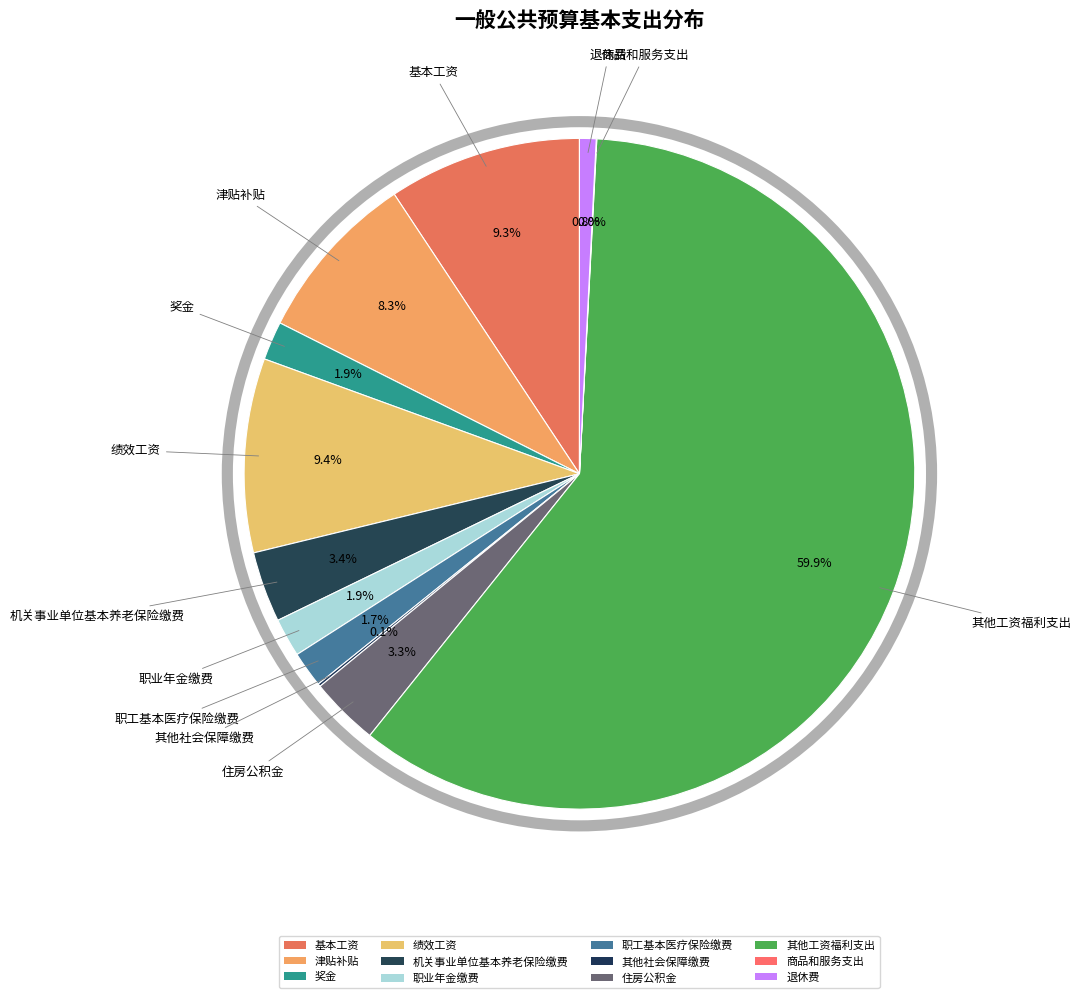

Combined, what portion of the pie is 机关事业单位基本养老保险缴费 and 其他社会保障缴费?

3.5%